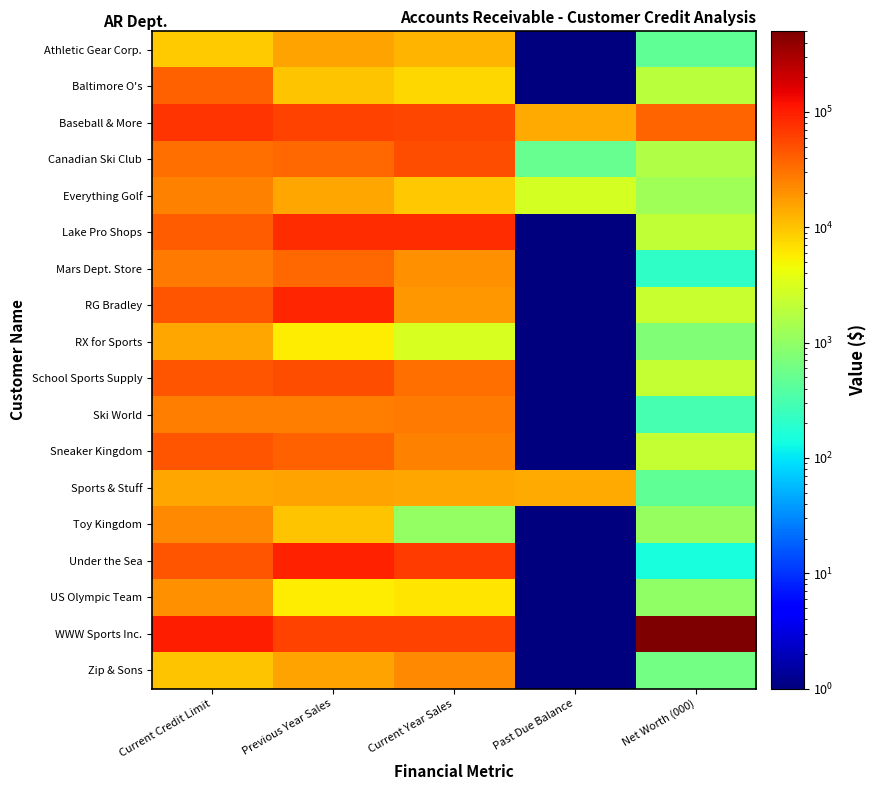

At which category is the sum across all series the highest?

Previous Year Sales